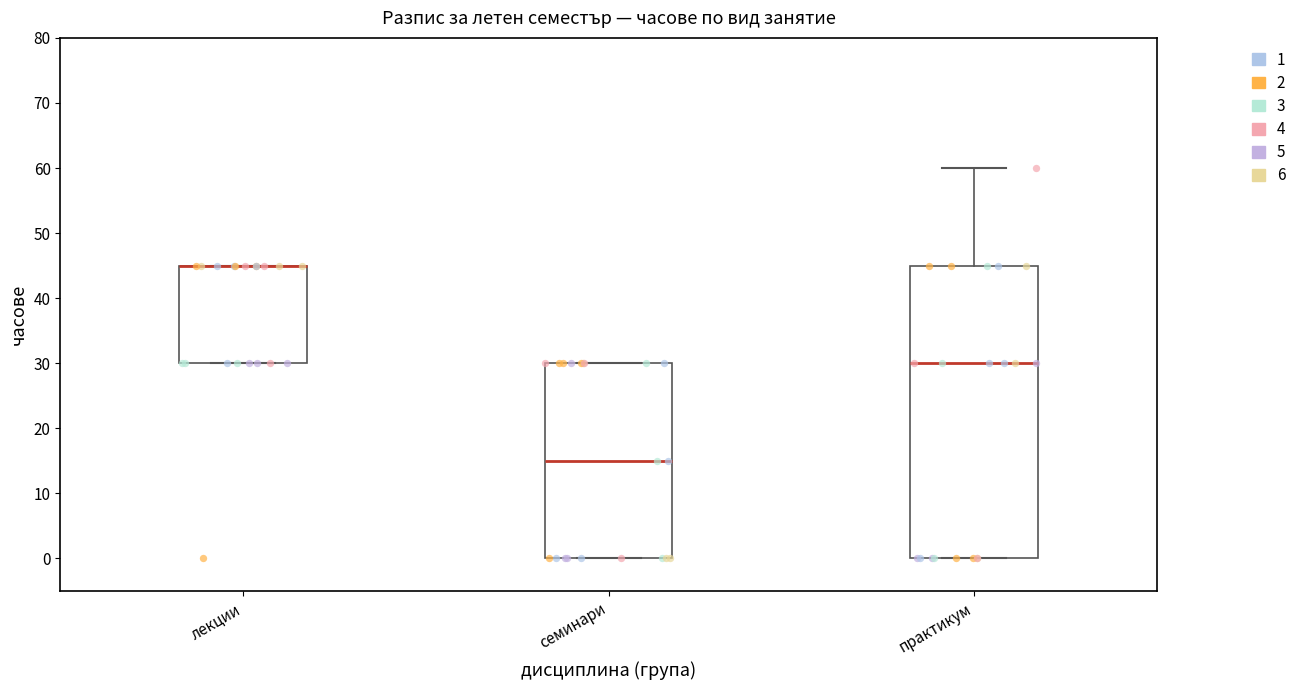

Where is the lower edge of the box for семинари on the y-axis? The values are not printed on the chart, so give them approximately, as read against the axis.

0